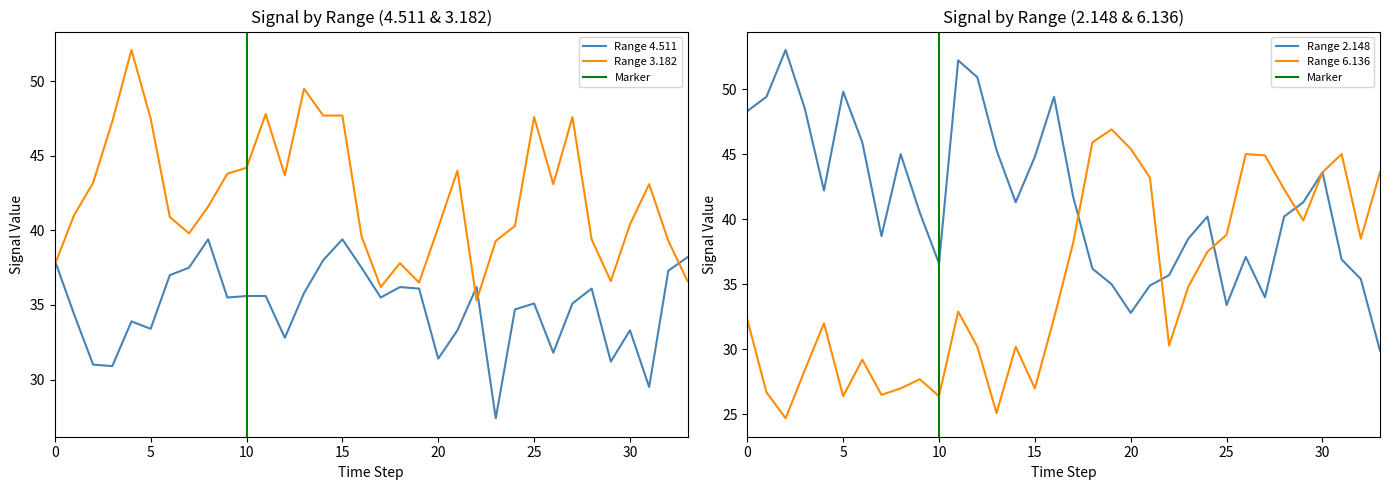

What is the average value of the 6.136 series?

35.0